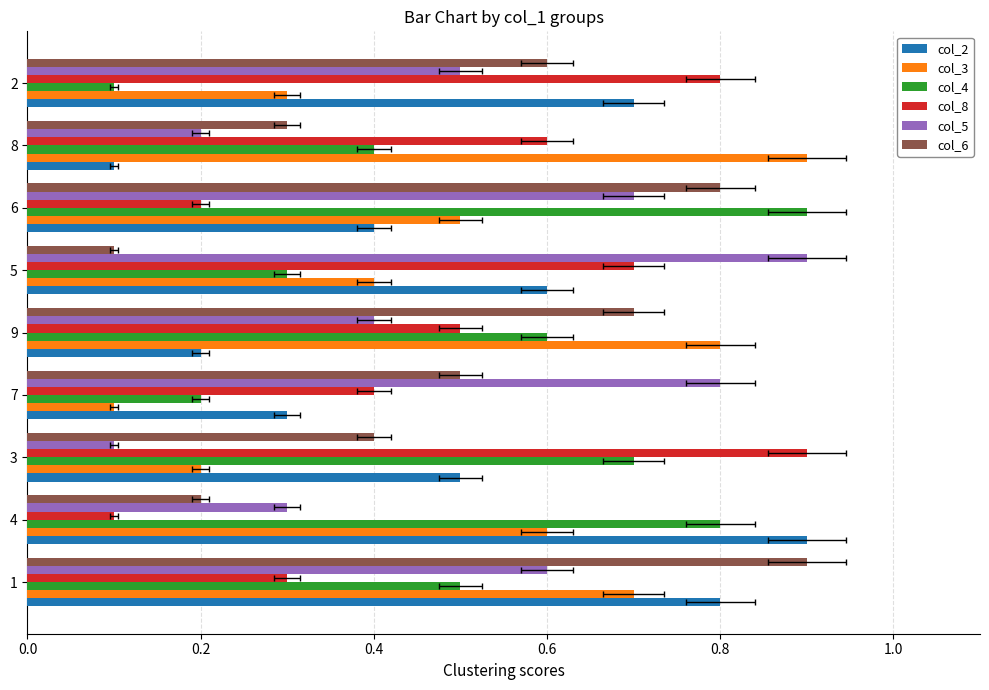

At how many categories does at least one series exceed 0?

9